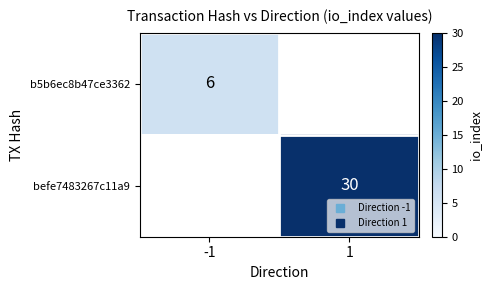

What is the approximate value of befe7483267c11a9 at 1?

30.0